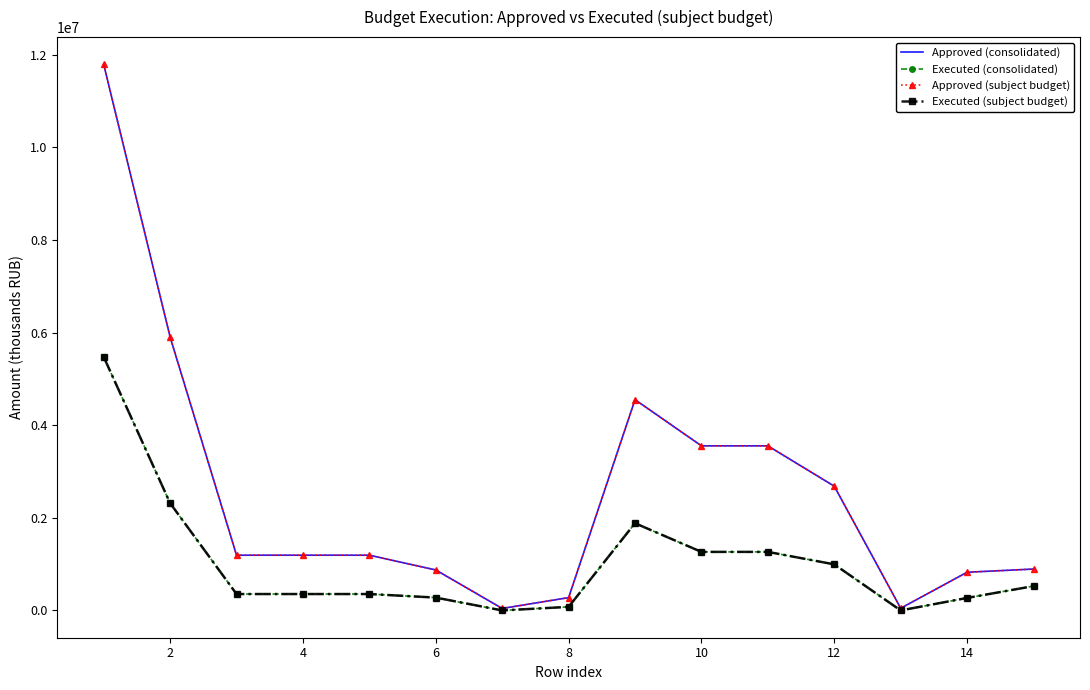

What is the average value of the Executed (subject budget) series?

1026836.4